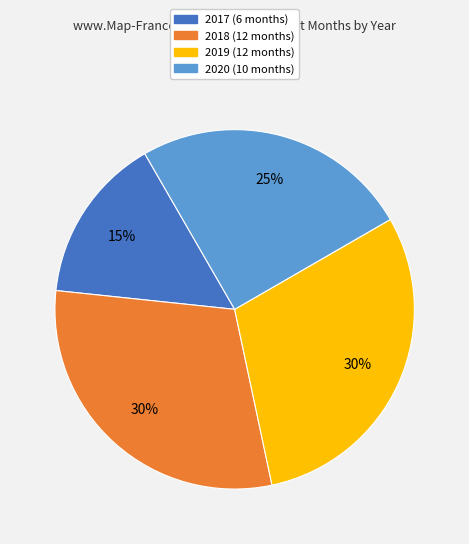

Do 2018 and 2020 together represent more than half of the pie?

Yes